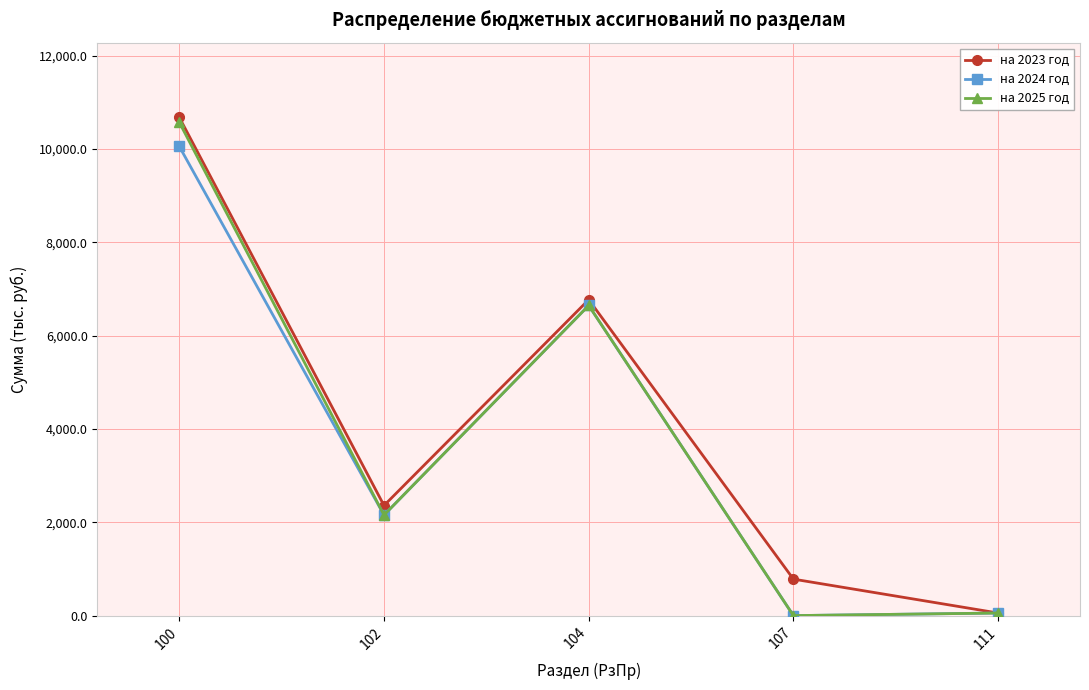

Where does the на 2023 год series first go above 2358?

100